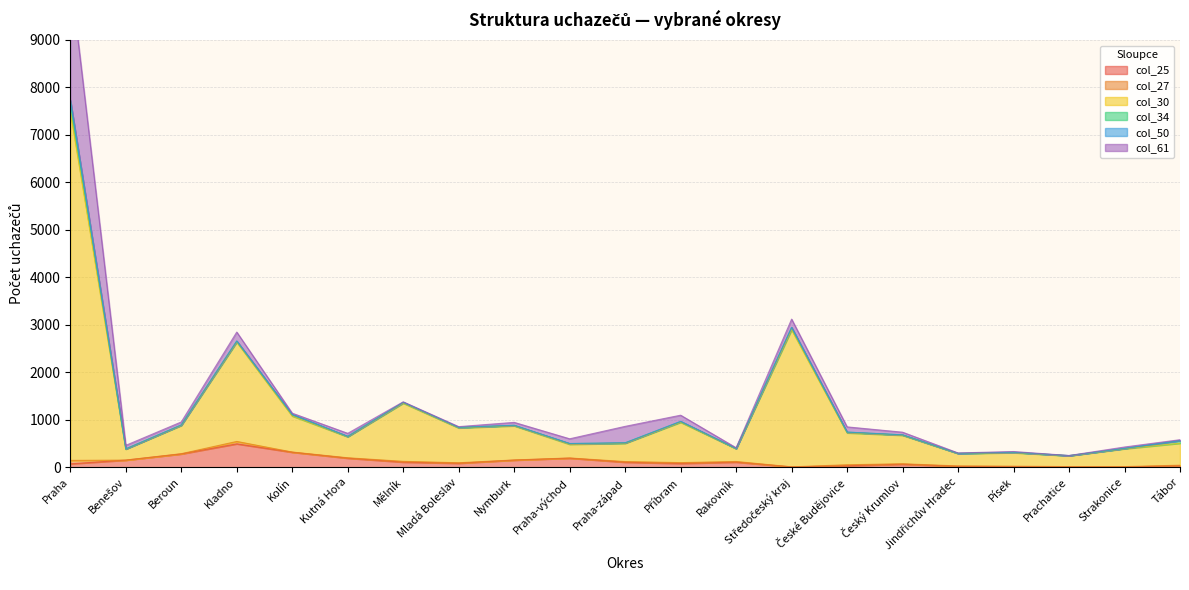

Which series changed the most between Kladno and Jindřichův Hradec?

col_30